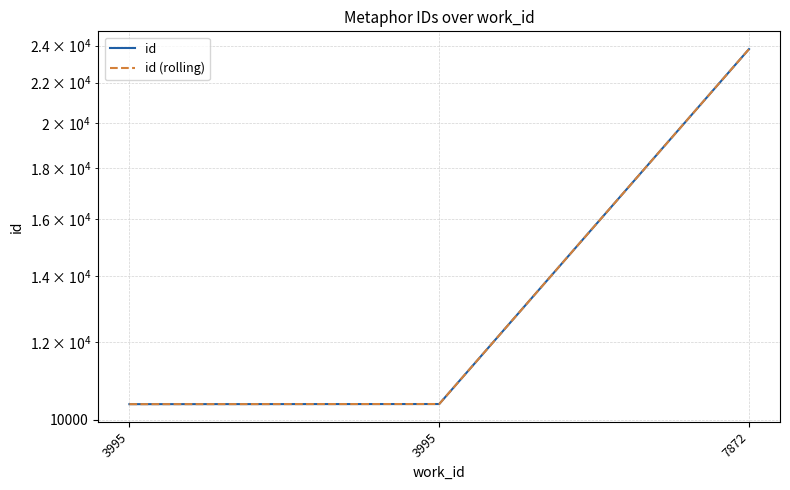

What is the approximate value of id at 7872, to the nearest 100?

23800